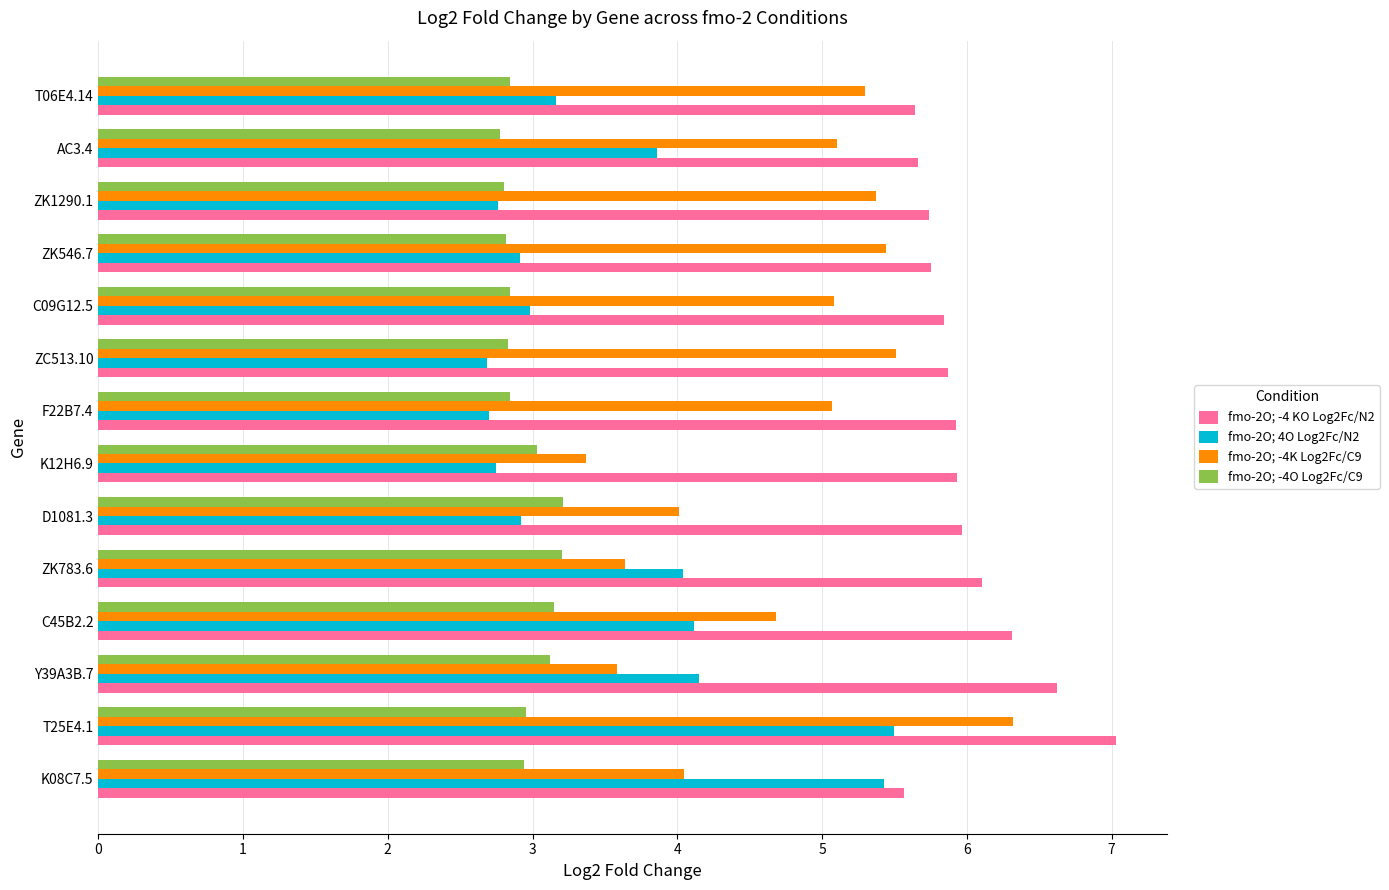

The fmo-2O; -4O Log2Fc/C9 series shows 4.4 at T25E4.1. True or false?

False